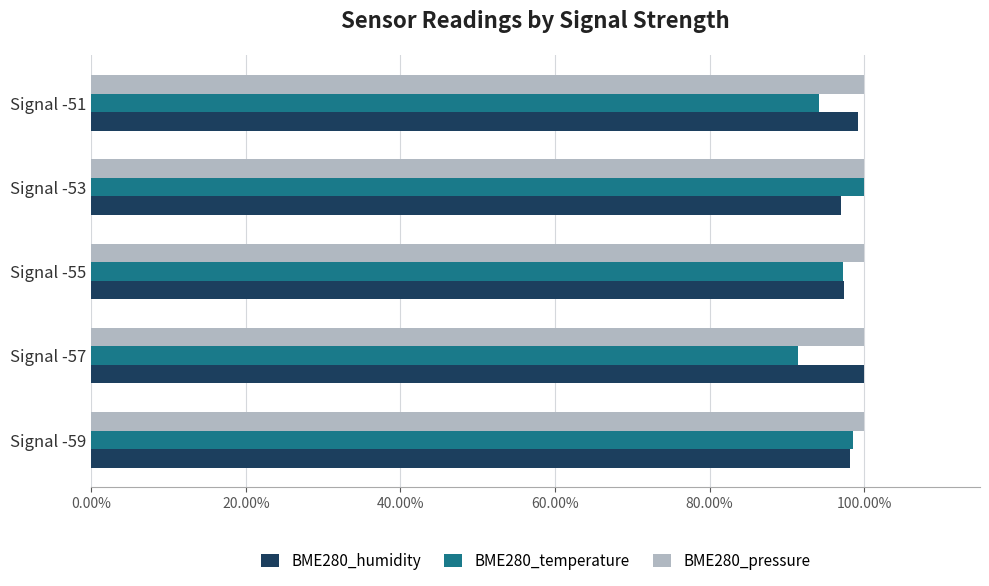

What is the sum of all BME280_temperature values?

4.8